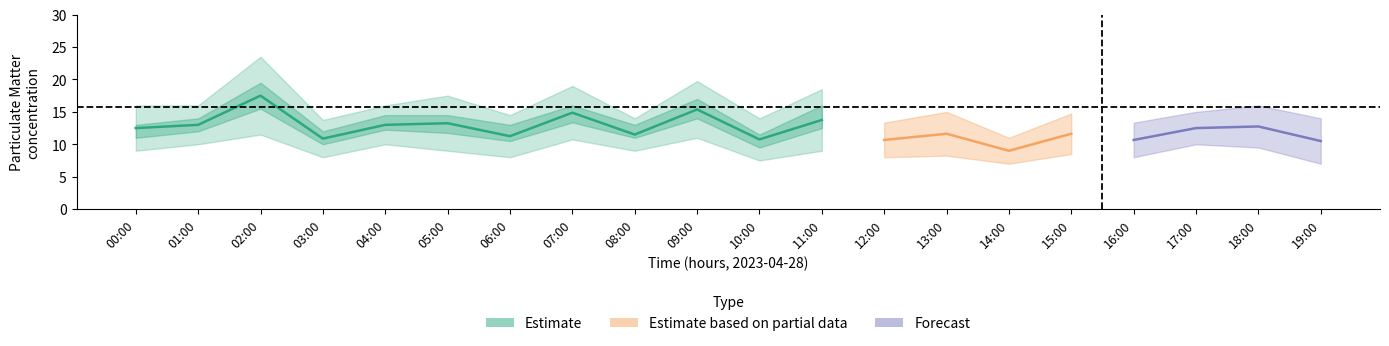

What is the minimum value for P1?

11.0